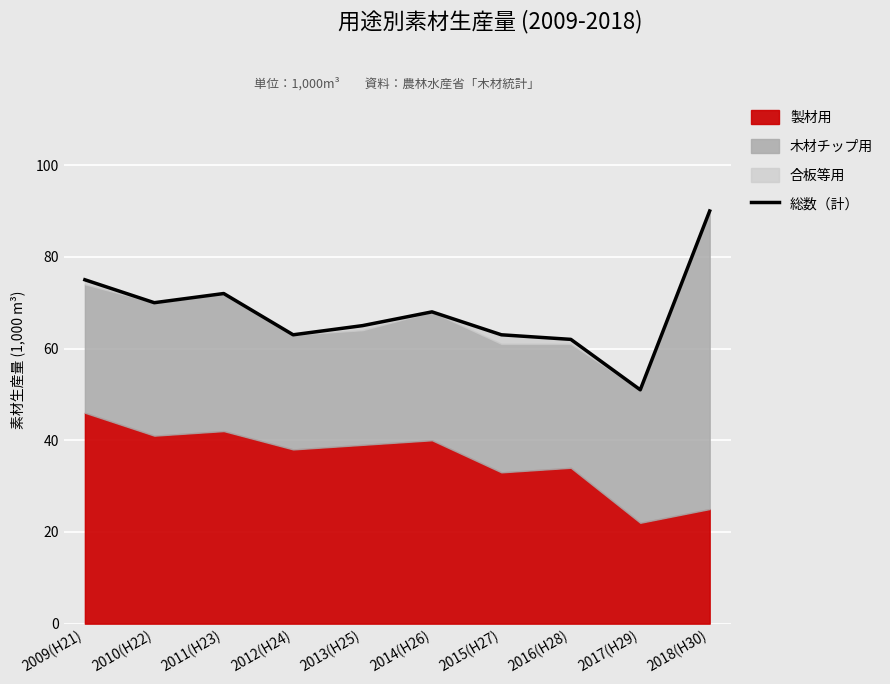

How many points are higher than both their immediate neighbors (excluding endpoints)?

2